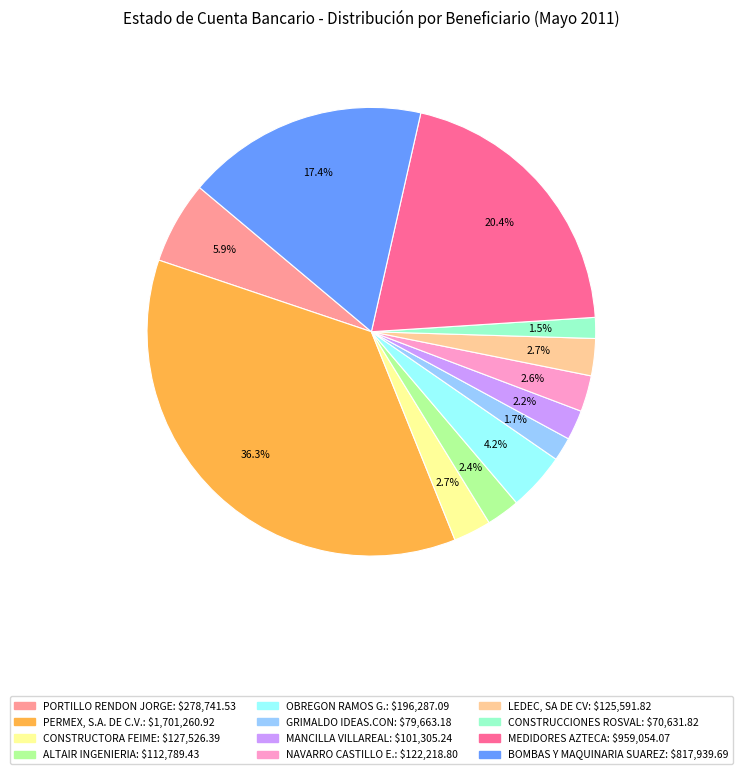

Count the number of slices in the pie.

12